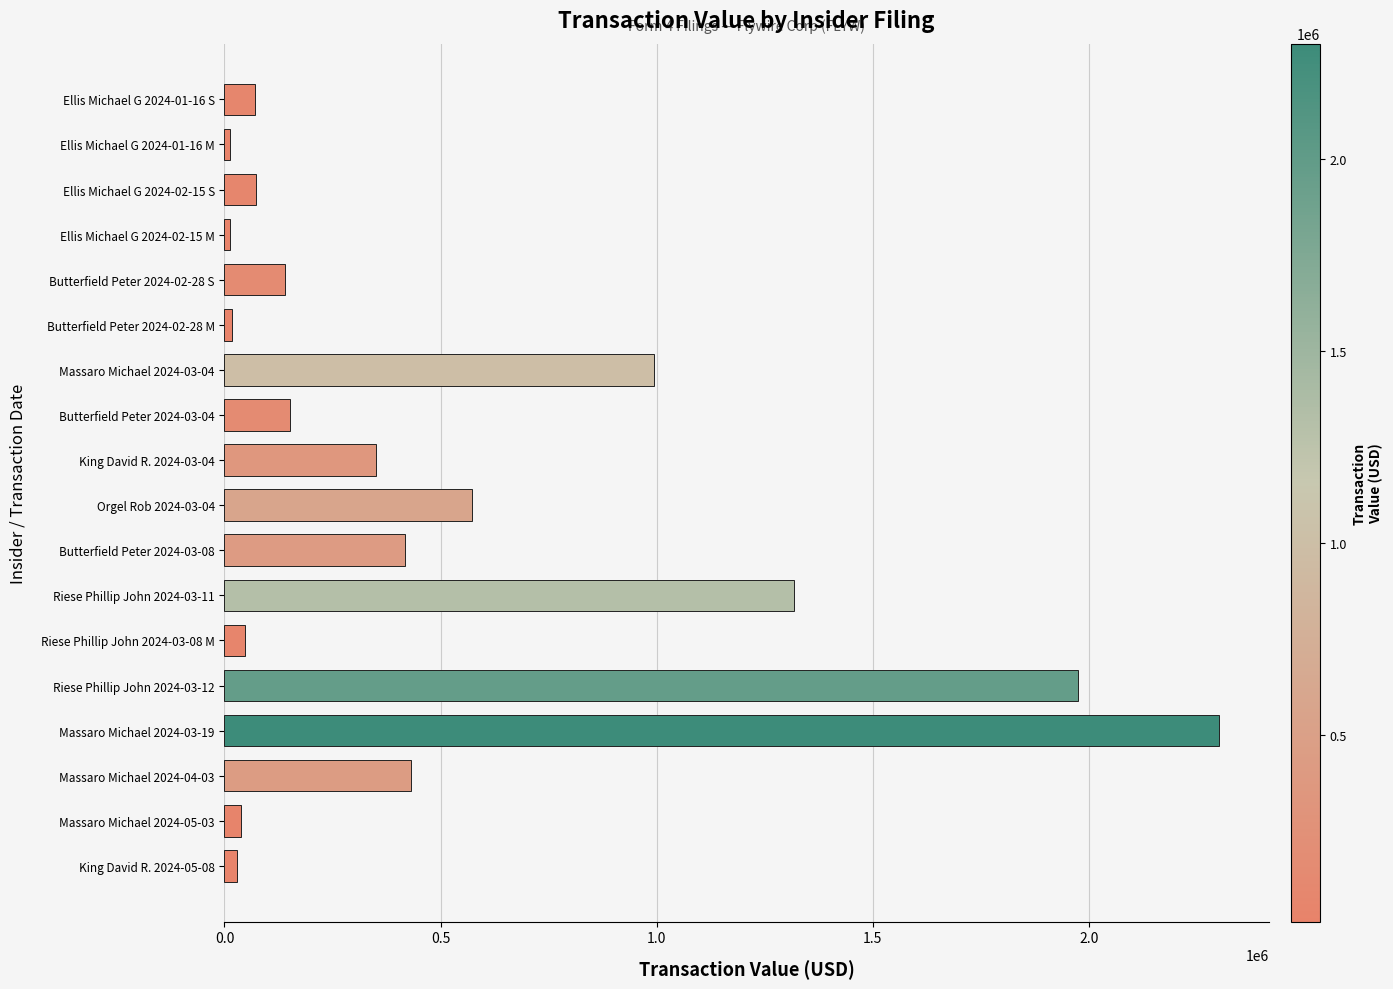

What is the sum of all values?

8959311